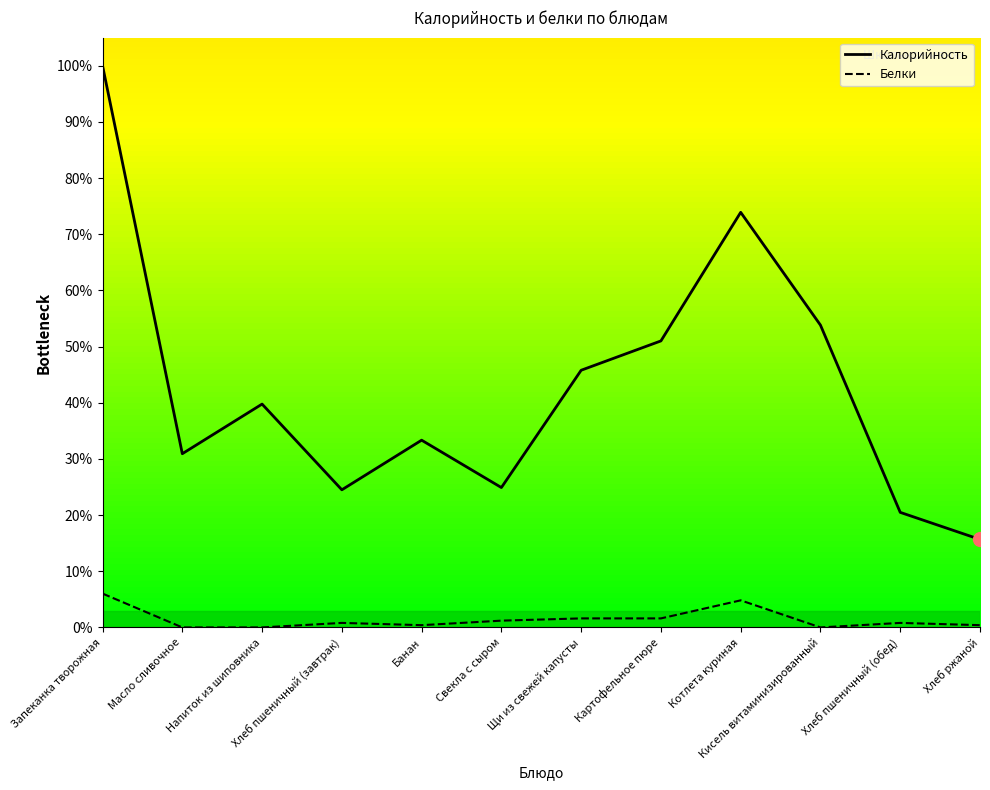

Which series has the largest range (max minus min)?

Калорийность